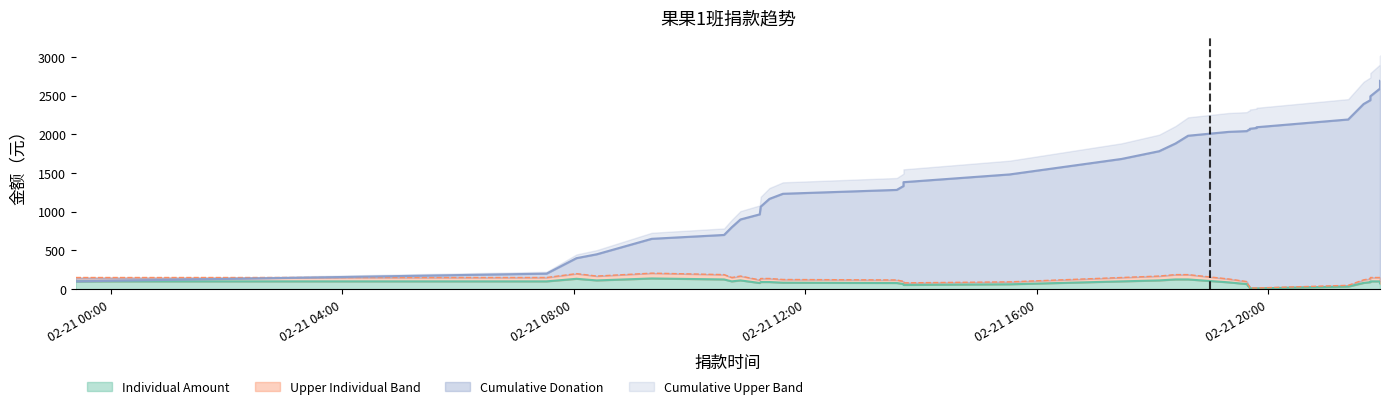

Reading left to right, extract all data points from this chart.

100	200	400	450	650	700	800	900	966	1066	1166	1232	1282	1332	1382	1482	1682	1782	1882	1982	2032	2042	2052	2062	2072	2082	2092	2192	2392	2442	2492	2592	2692